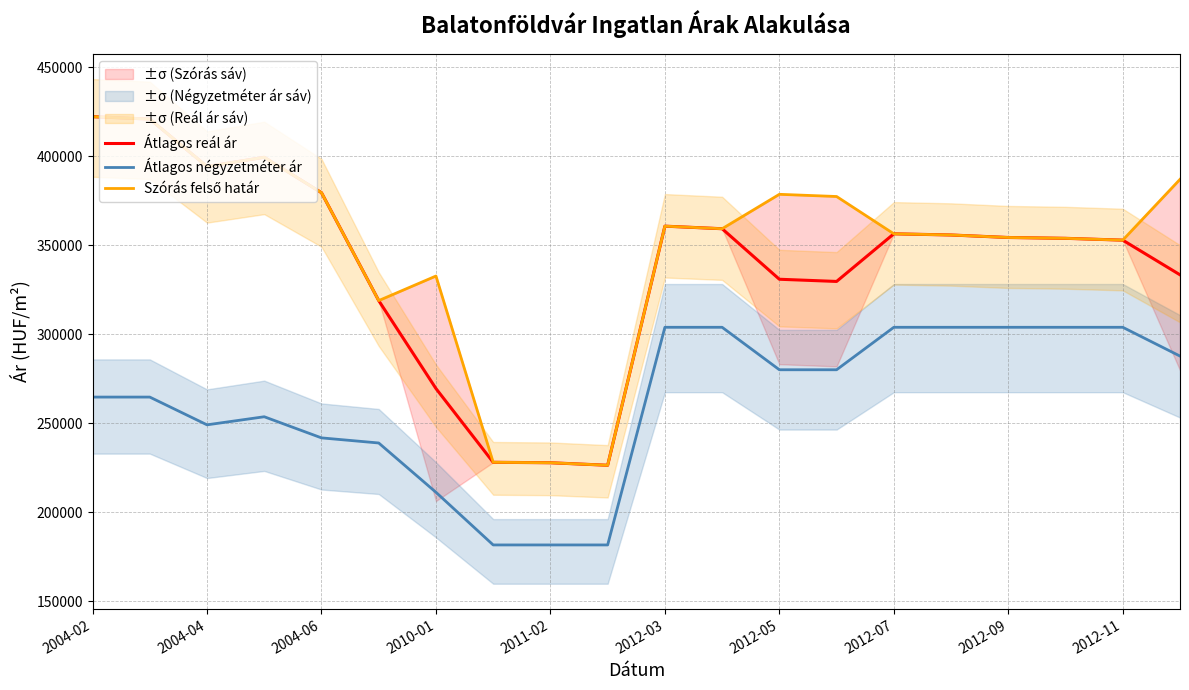

What is the highest value of the Átlagos reál ár series?

422249